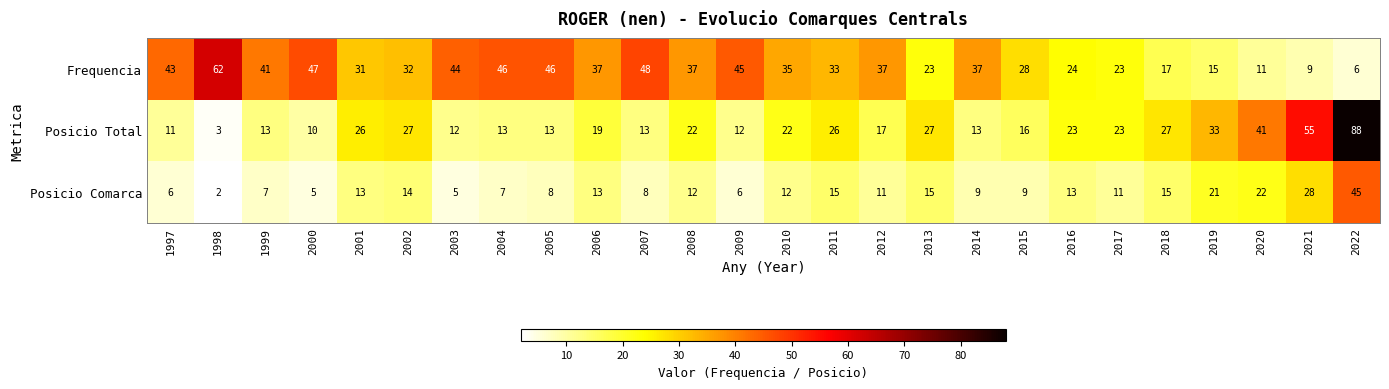

What is the total value across all series at 2019?

69